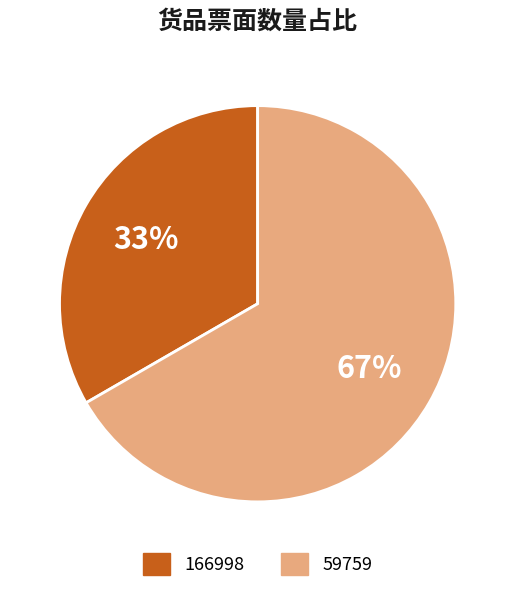

To the nearest percent, what portion does 59759 represent?

67%